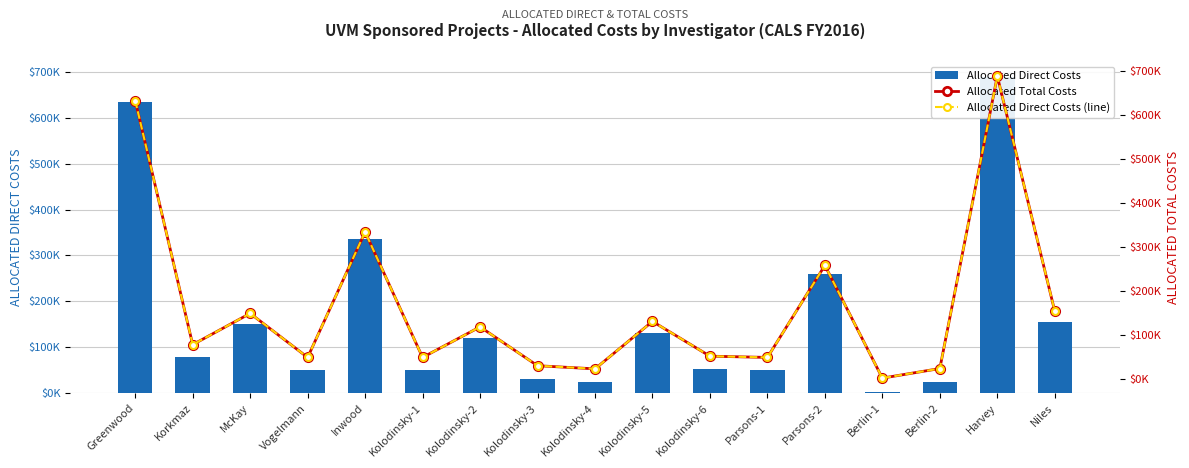

Is the value of Allocated Direct Costs (line) at Kolodinsky-6 greater than the value of Allocated Direct Costs at Kolodinsky-2?

No